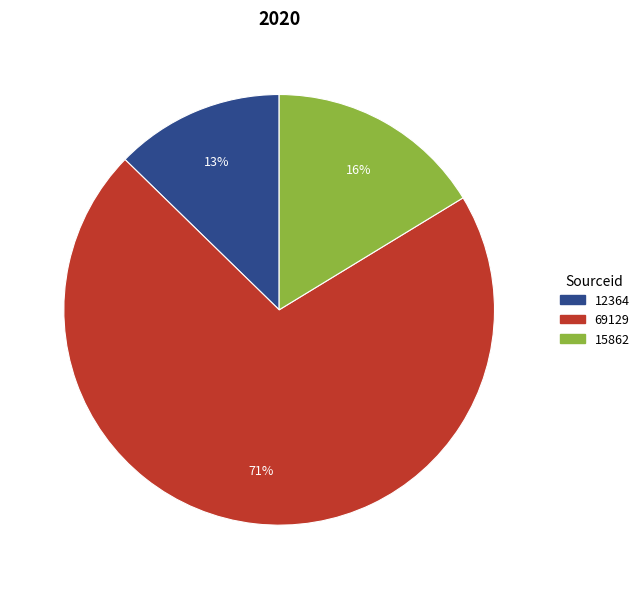

To the nearest percent, what percentage of the pie is 69129?

71%